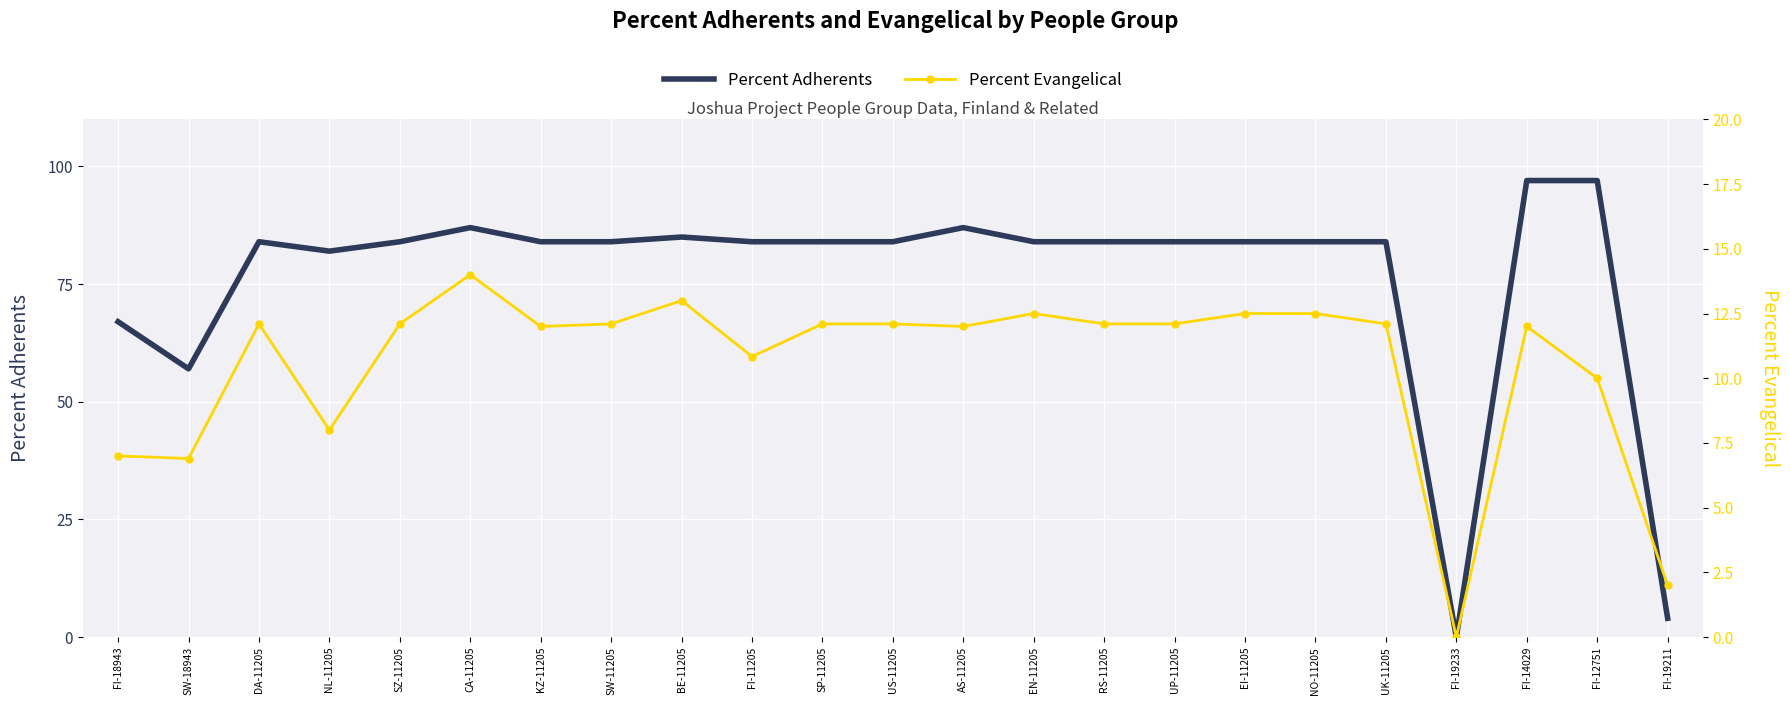

Reading left to right, transcribe all the data shown in this chart.

Percent Adherents: 67.0	57.0	84.0	82.0	84.0	87.0	84.0	84.0	85.0	84.0	84.0	84.0	87.0	84.0	84.0	84.0	84.0	84.0	84.0	0.0	97.0	97.0	4.0
Percent Evangelical: 7.0	6.9	12.1	8.0	12.1	14.0	12.0	12.1	13.0	10.8	12.1	12.1	12.0	12.5	12.1	12.1	12.5	12.5	12.1	0.0	12.0	10.0	2.0